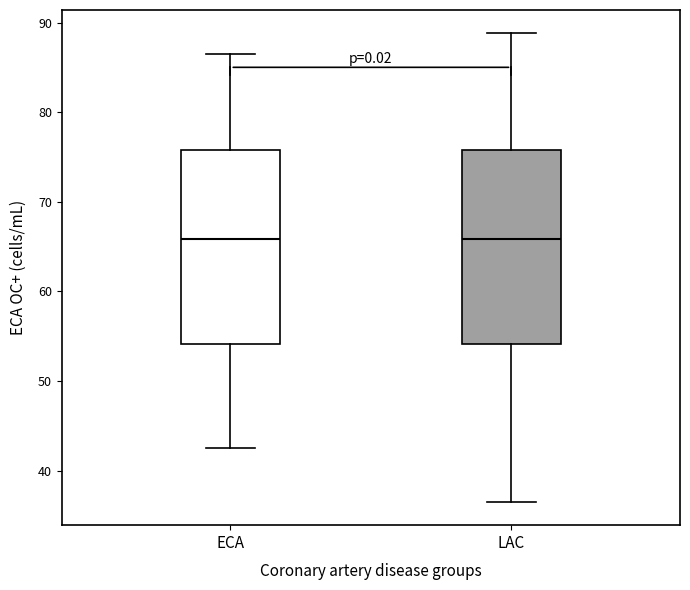

Reading left to right, transcribe this box plot: for each box, give where its median line is, the range the box spans, and where its two whiskers end, as read against the y-axis. The values are not printed on the chart, so give them approximately, as read against the axis.

ECA: median 66, box 54 to 76, whiskers 43 to 86
LAC: median 66, box 54 to 76, whiskers 37 to 89